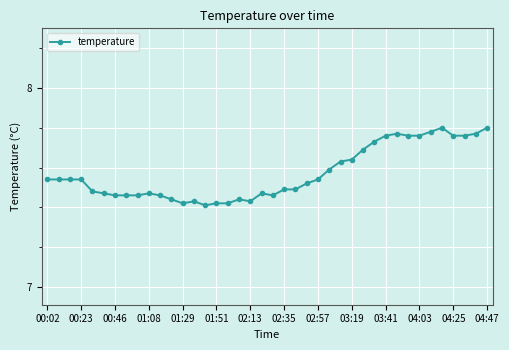

How many values are between 7 and 8?

40